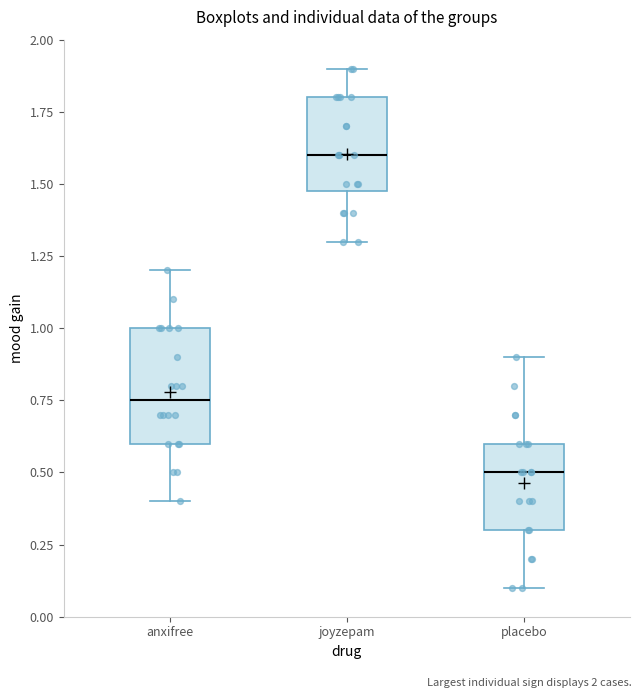

Where does the lower whisker of the box for joyzepam end on the y-axis? The values are not printed on the chart, so give them approximately, as read against the axis.

1.30